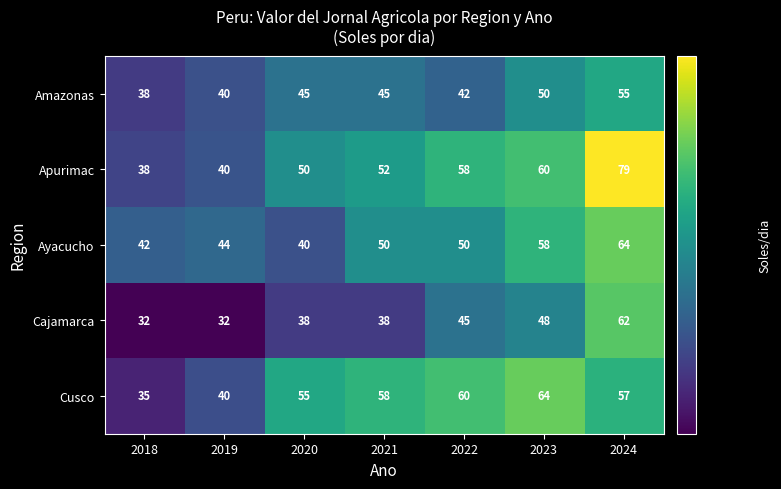

Rank the categories by Cusco value from highest to lowest.

2023, 2022, 2021, 2024, 2020, 2019, 2018